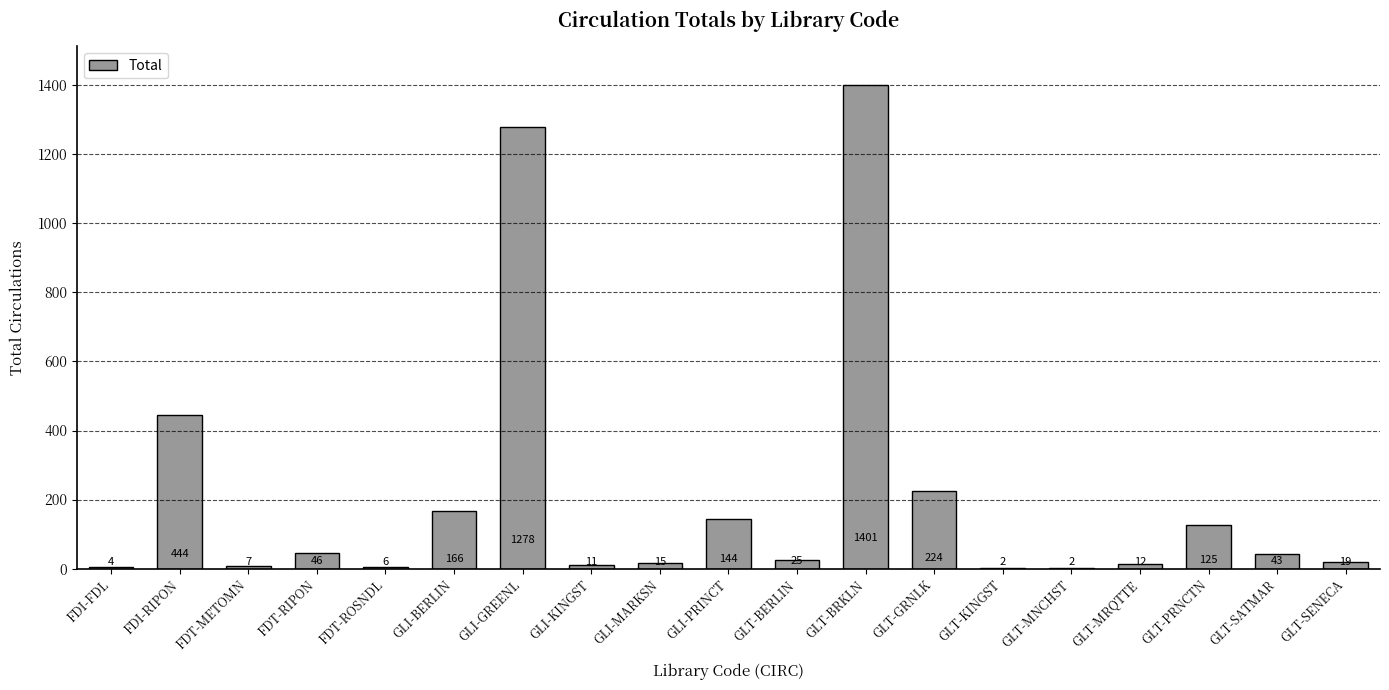

What is the sum of all values?

3974